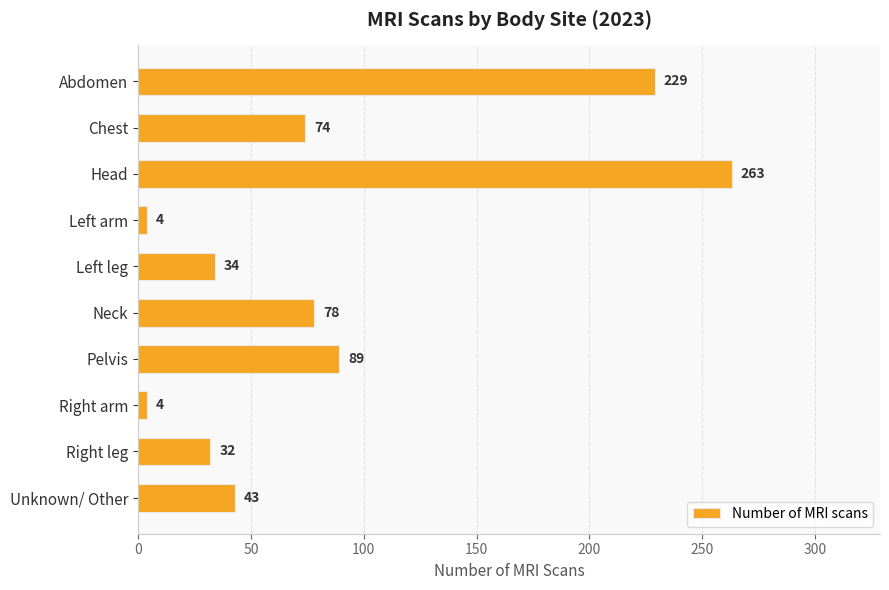

What is the maximum value shown in the chart?

263